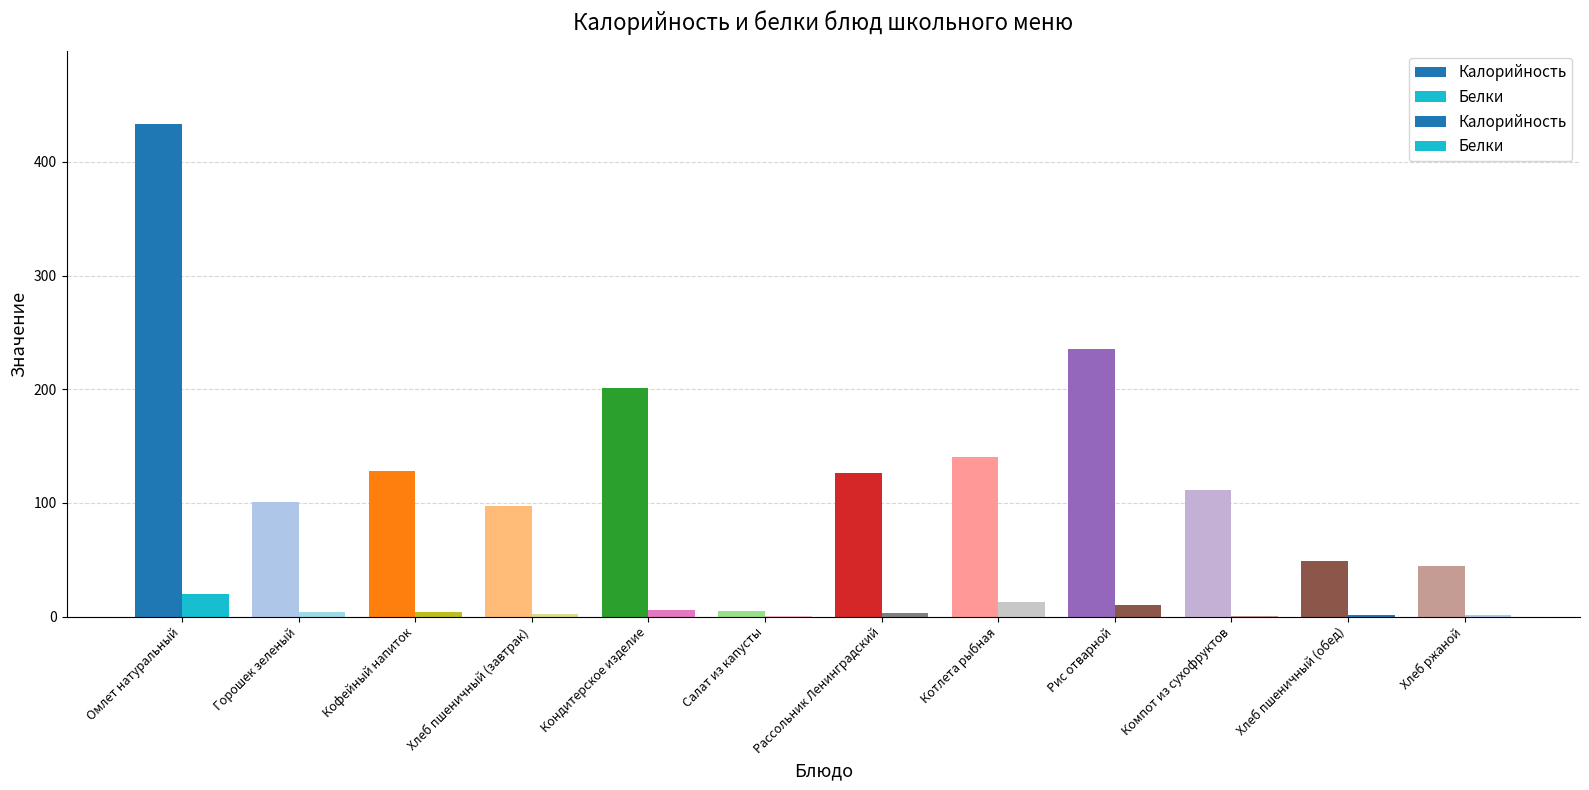

What is the value of the Калорийность bar at the 9th from the left?

235.4